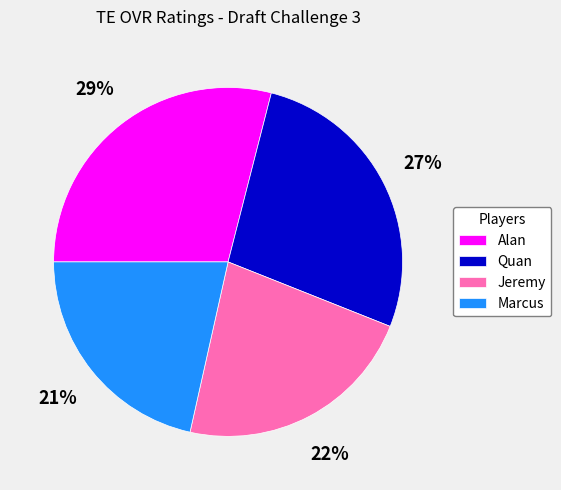

Count the number of slices in the pie.

4